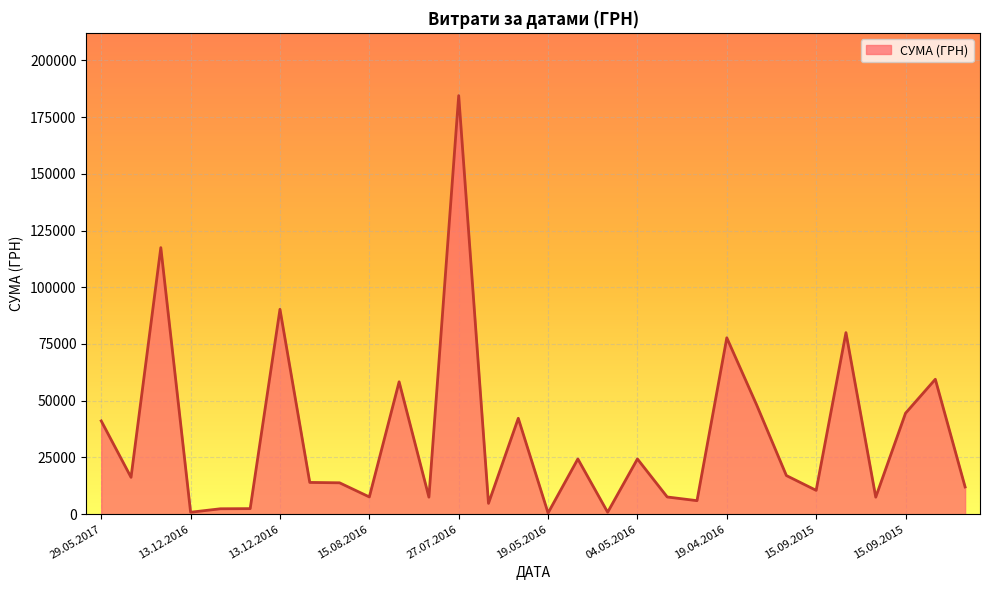

What is the average value?

34132.9